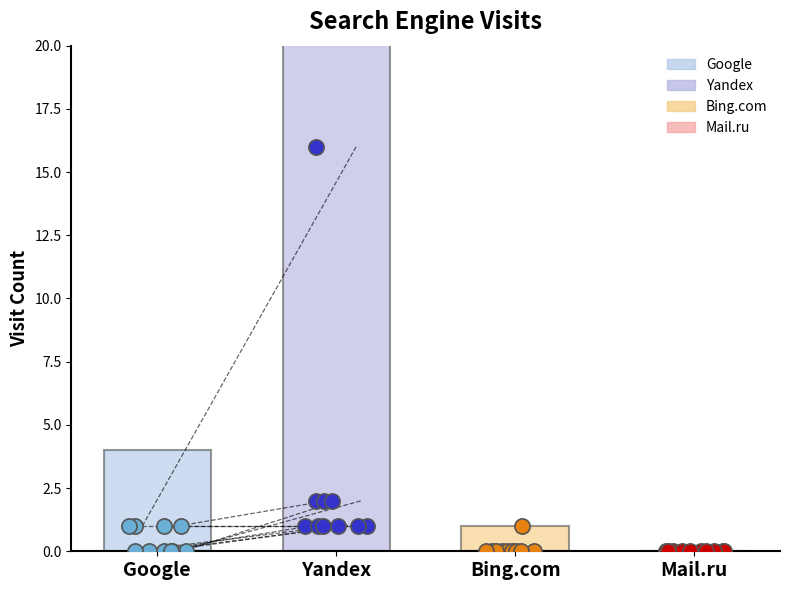

What are all the series names shown in the legend?

Google, Yandex, Bing.com, Mail.ru